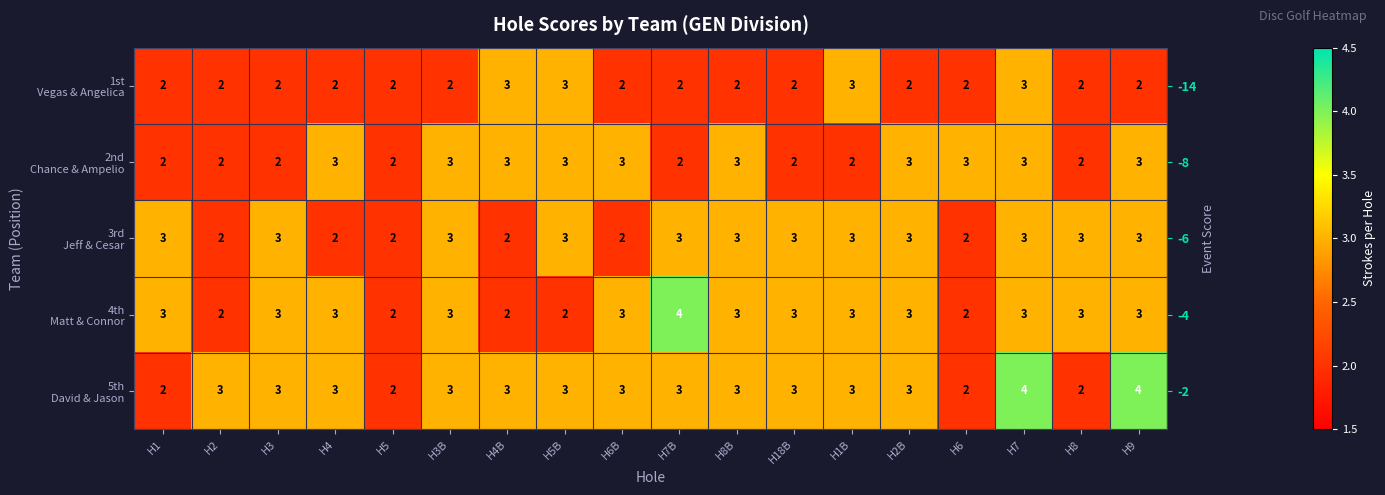

What is the total value across all series at H3B?

14